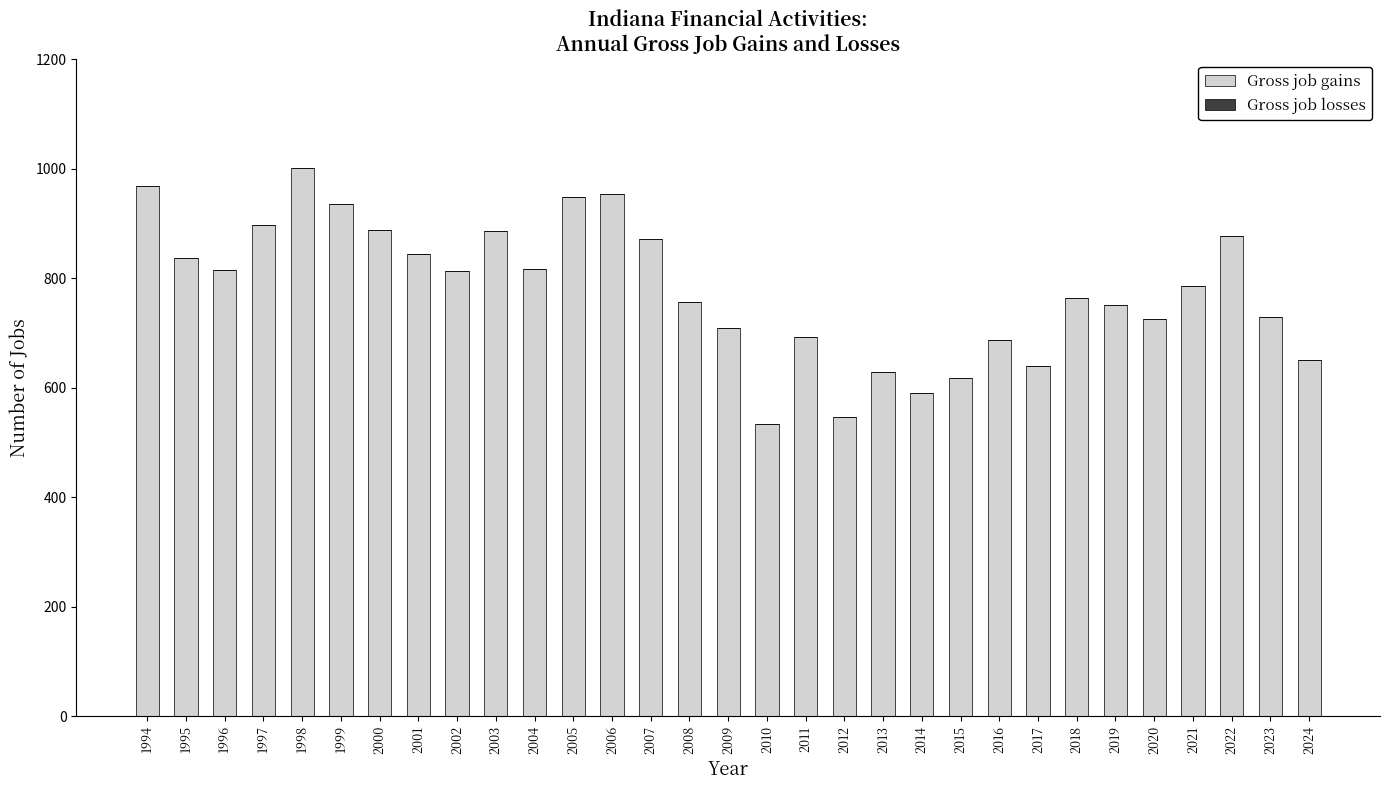

How many distinct data groups are displayed?

1